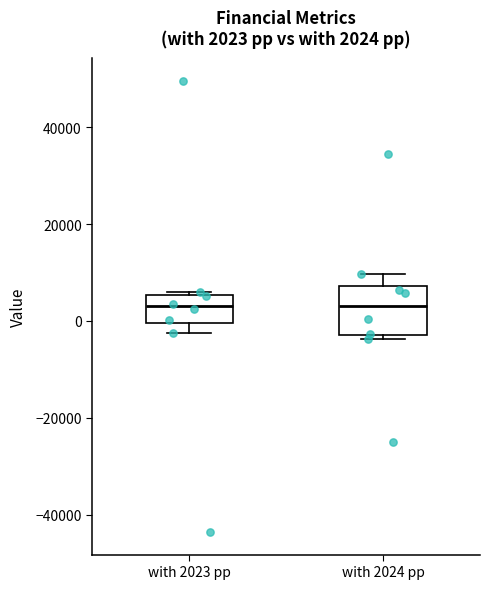

Which box is the tallest, from its lower edge to its upper edge?

with 2024 pp